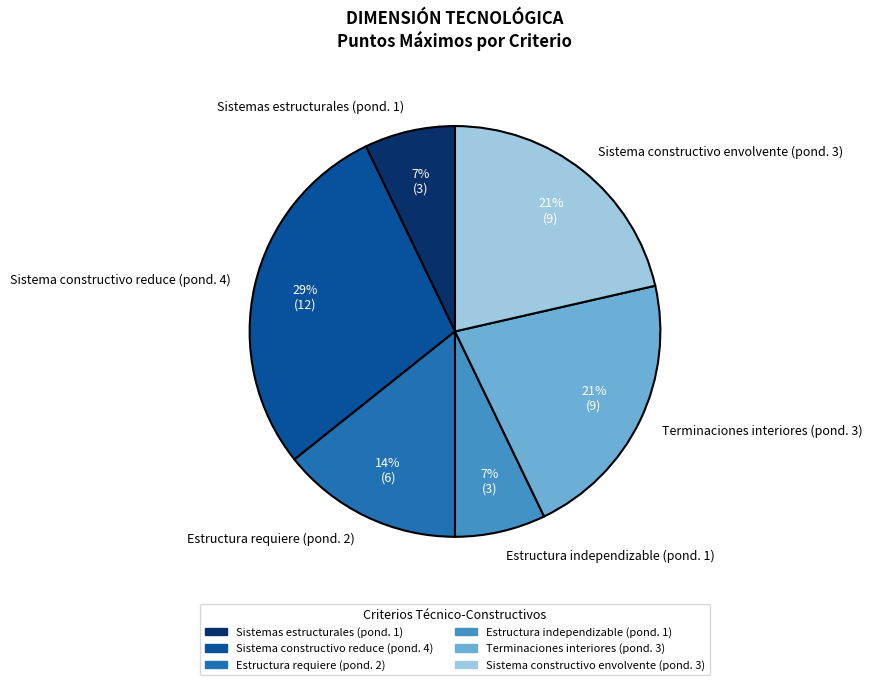

What is the largest slice in the pie chart?

Sistema constructivo reduce (pond. 4)